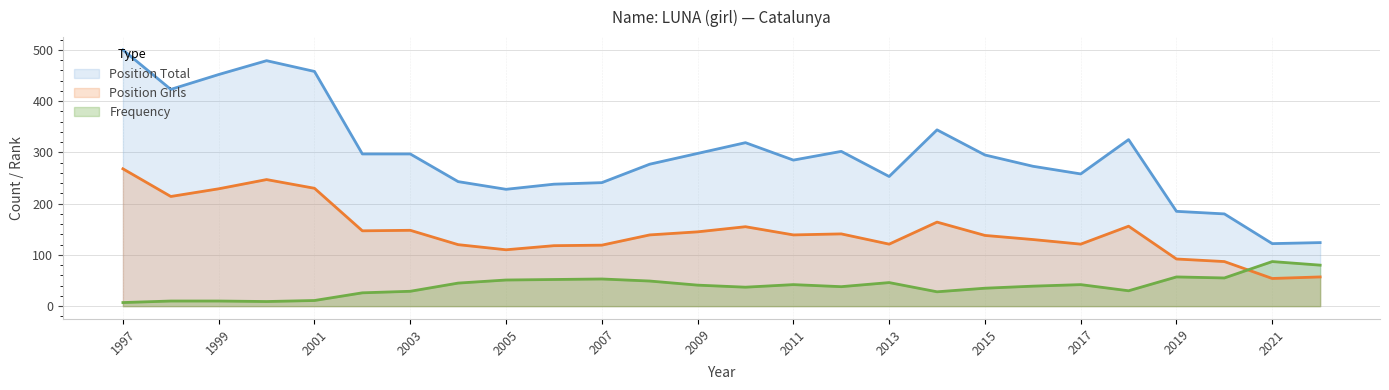

Reading left to right, transcribe all the data shown in this chart.

Frequency: 1997=7	1998=10	1999=10	2000=9	2001=11	2002=26	2003=29	2004=45	2005=51	2006=52	2007=53	2008=49	2009=41	2010=37	2011=42	2012=38	2013=46	2014=28	2015=35	2016=39	2017=42	2018=30	2019=57	2020=55	2021=87	2022=80
Position Total: 1997=500	1998=423	1999=452	2000=479	2001=458	2002=297	2003=297	2004=243	2005=228	2006=238	2007=241	2008=277	2009=298	2010=319	2011=285	2012=302	2013=253	2014=344	2015=295	2016=273	2017=258	2018=325	2019=185	2020=180	2021=122	2022=124
Position Girls: 1997=268	1998=214	1999=229	2000=247	2001=230	2002=147	2003=148	2004=120	2005=110	2006=118	2007=119	2008=139	2009=145	2010=155	2011=139	2012=141	2013=121	2014=164	2015=138	2016=130	2017=121	2018=156	2019=92	2020=87	2021=54	2022=57